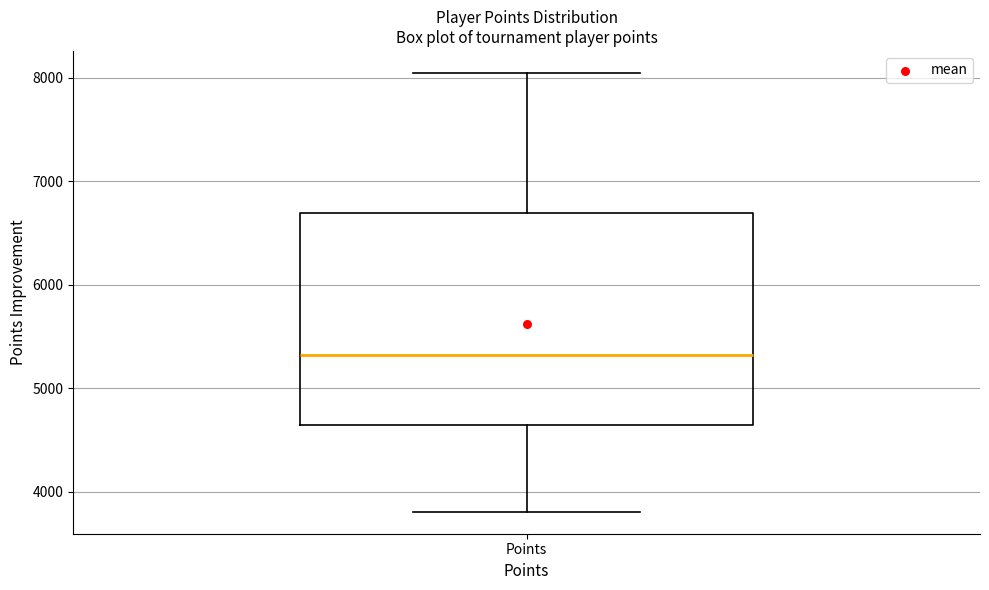

Transcribe this box plot: give where the median line is, the range the box spans, and where the two whiskers end, as read against the y-axis. The values are not printed on the chart, so give them approximately, as read against the axis.

median 5300, box 4600 to 6700, whiskers 3800 to 8000